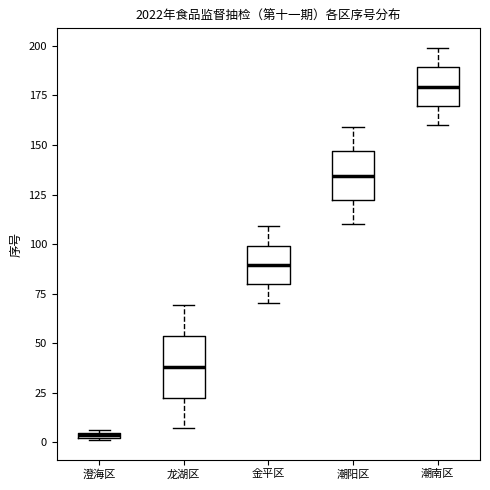

Comparing the boxes themselves (not the whiskers), which one is the tallest?

龙湖区